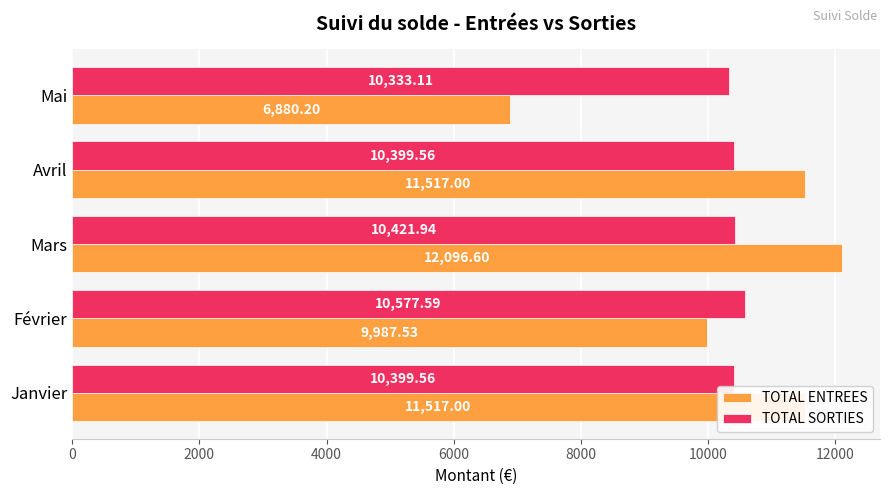

Which series has the widest spread of values?

TOTAL ENTREES